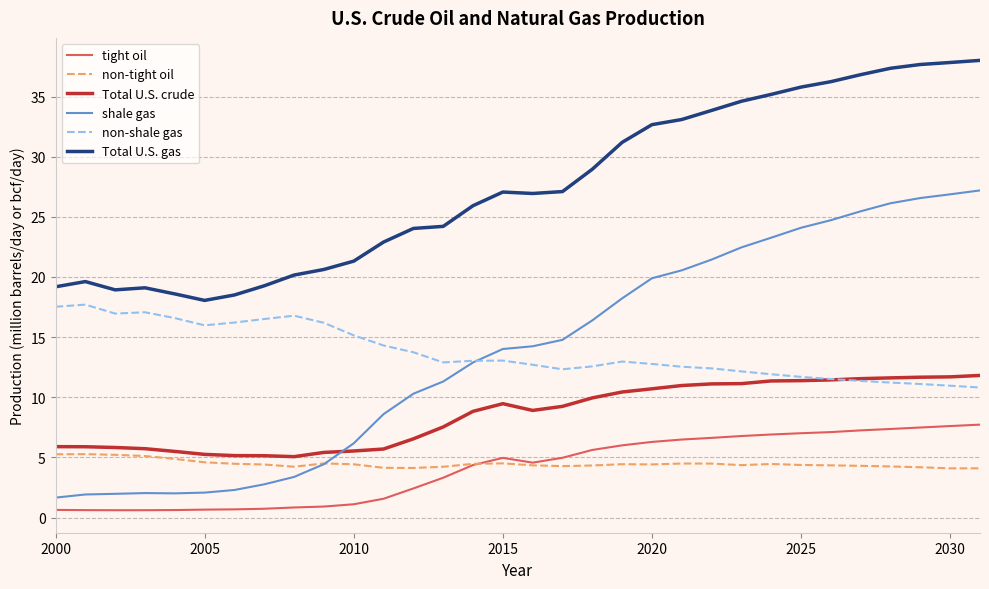

Which series has the largest total across all categories?

Total U.S. gas